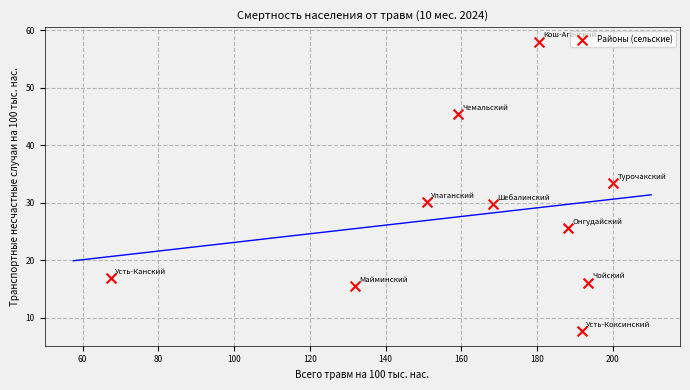

What is the average X value?

163.2